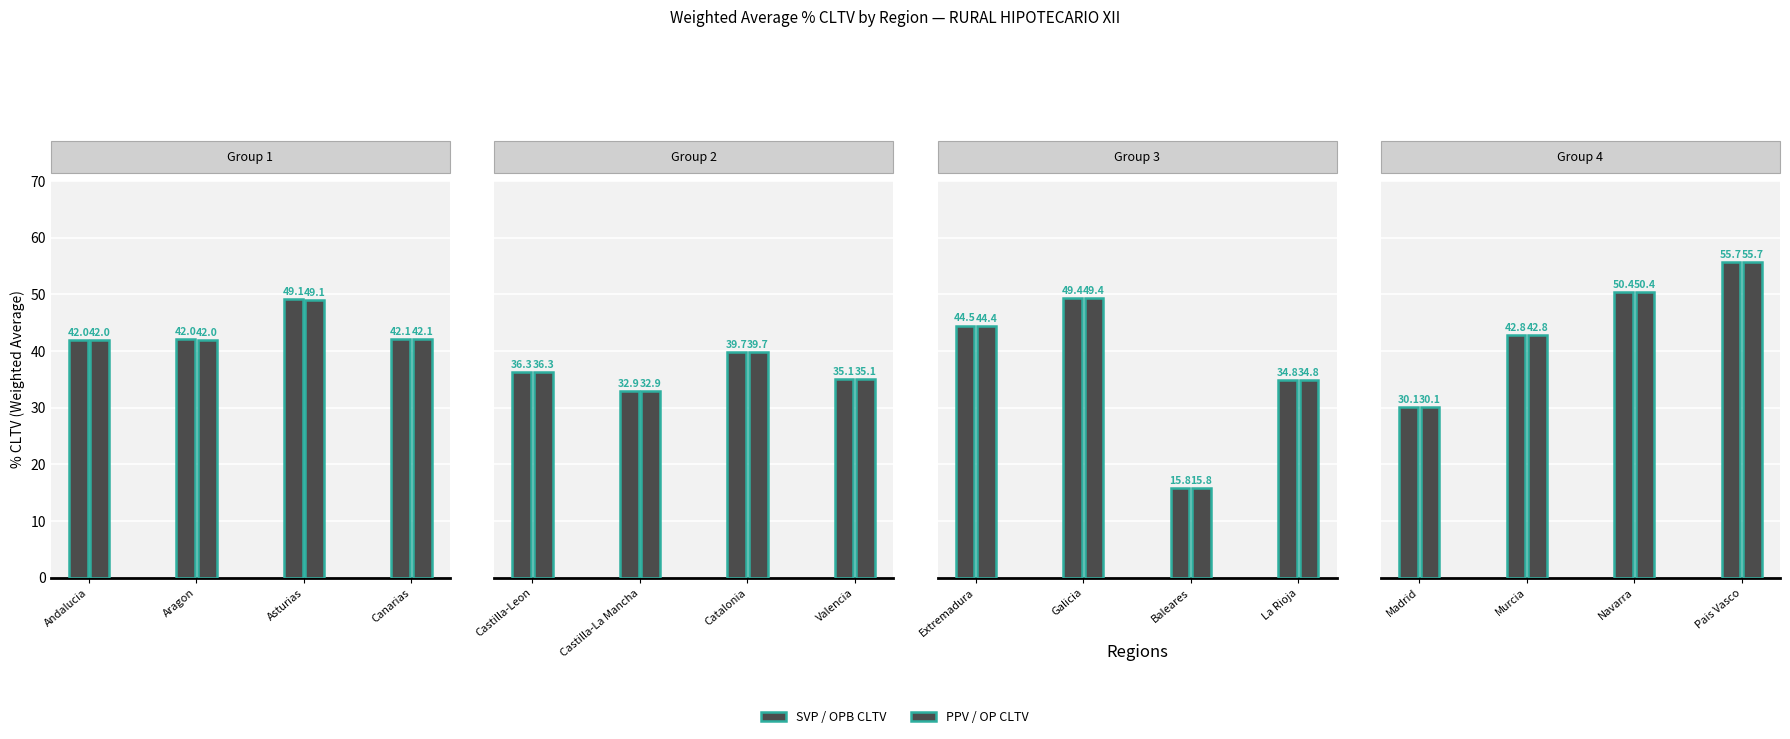

What is the maximum value shown in the chart?

55.7